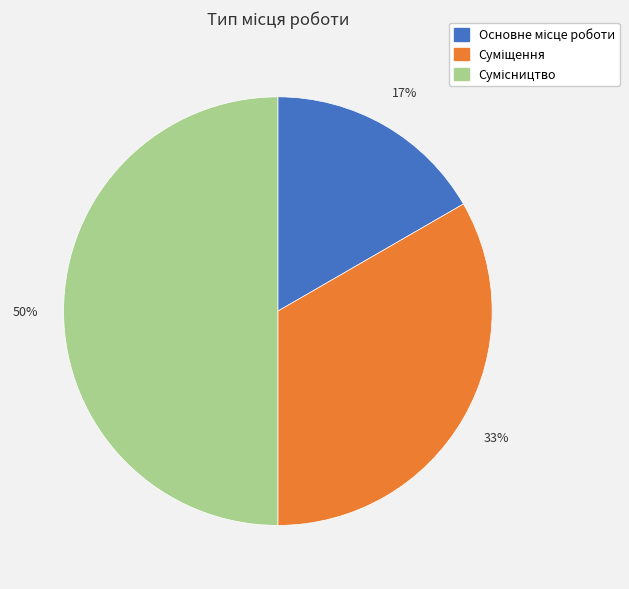

To the nearest percent, what is the average slice percentage?

33%